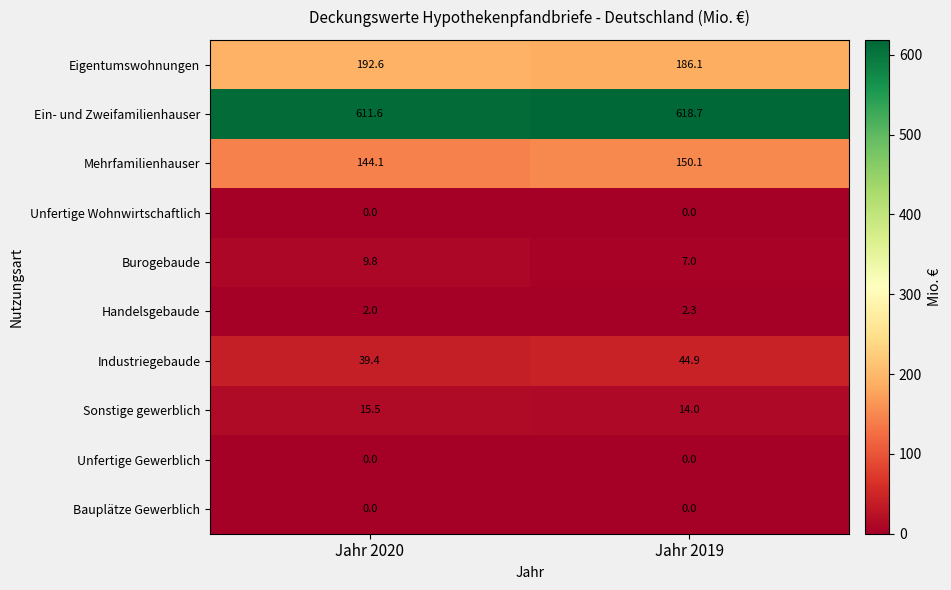

The Ein- und Zweifamilienhauser series shows 618.7 at Jahr 2019. True or false?

True